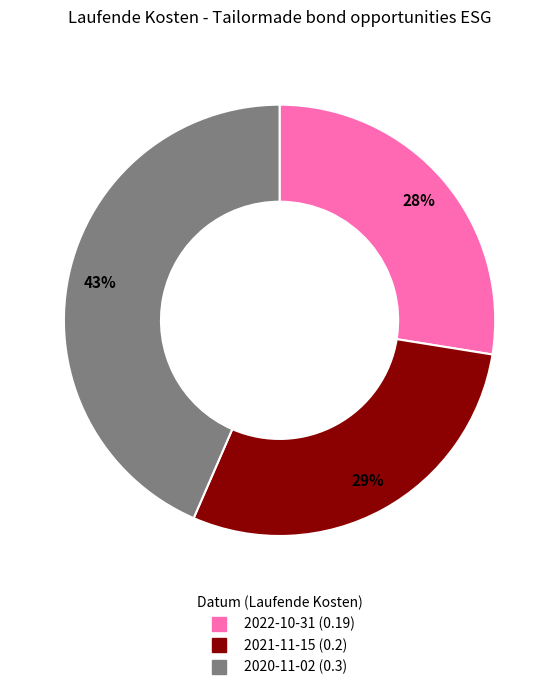

To the nearest percent, what is the average slice percentage?

33%